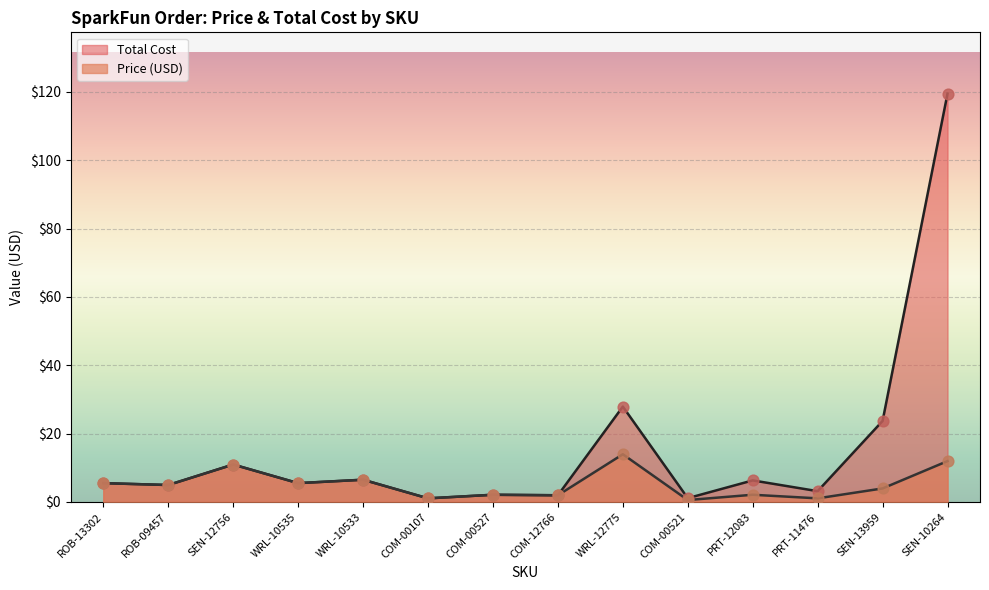

Which series has the largest total across all categories?

Total Cost